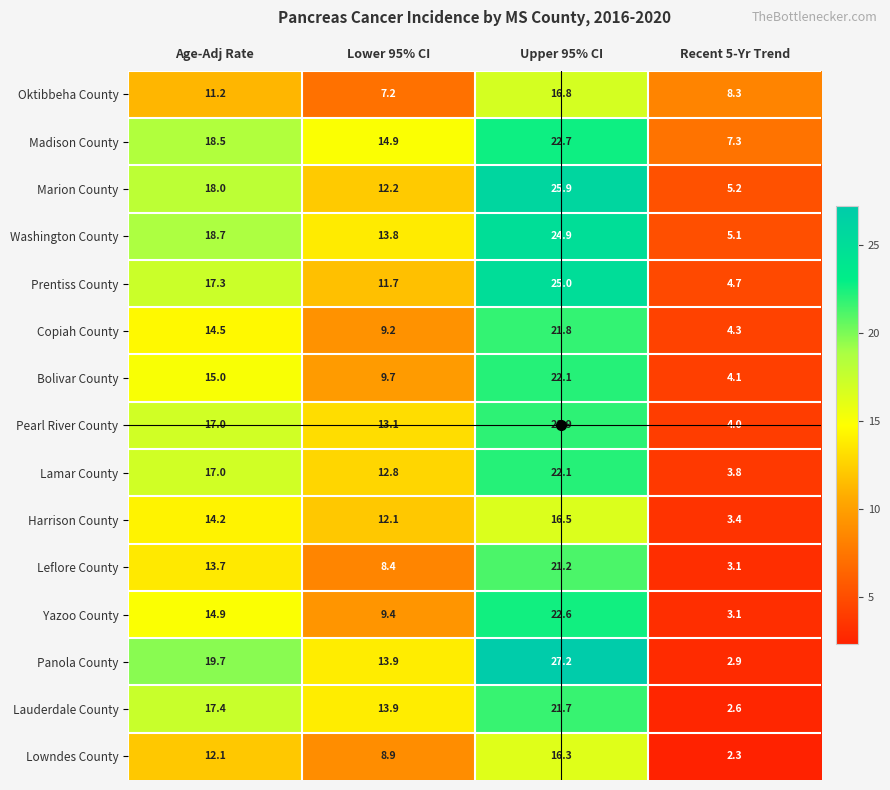

What is the difference between the maximum and minimum values in the Lauderdale County series?

19.1